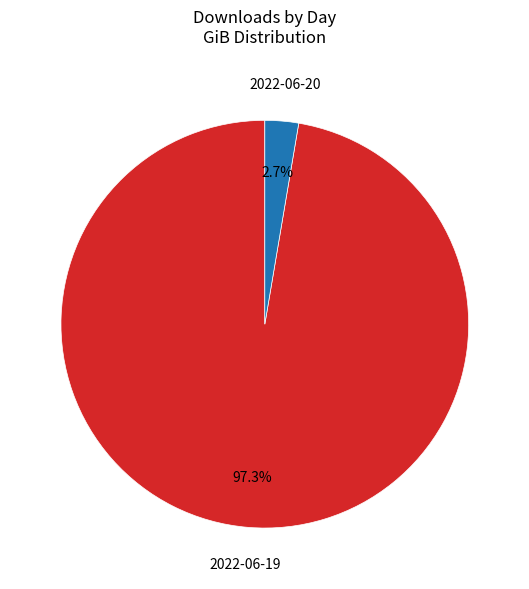

To the nearest percent, what percentage of the pie is 2022-06-19?

97%